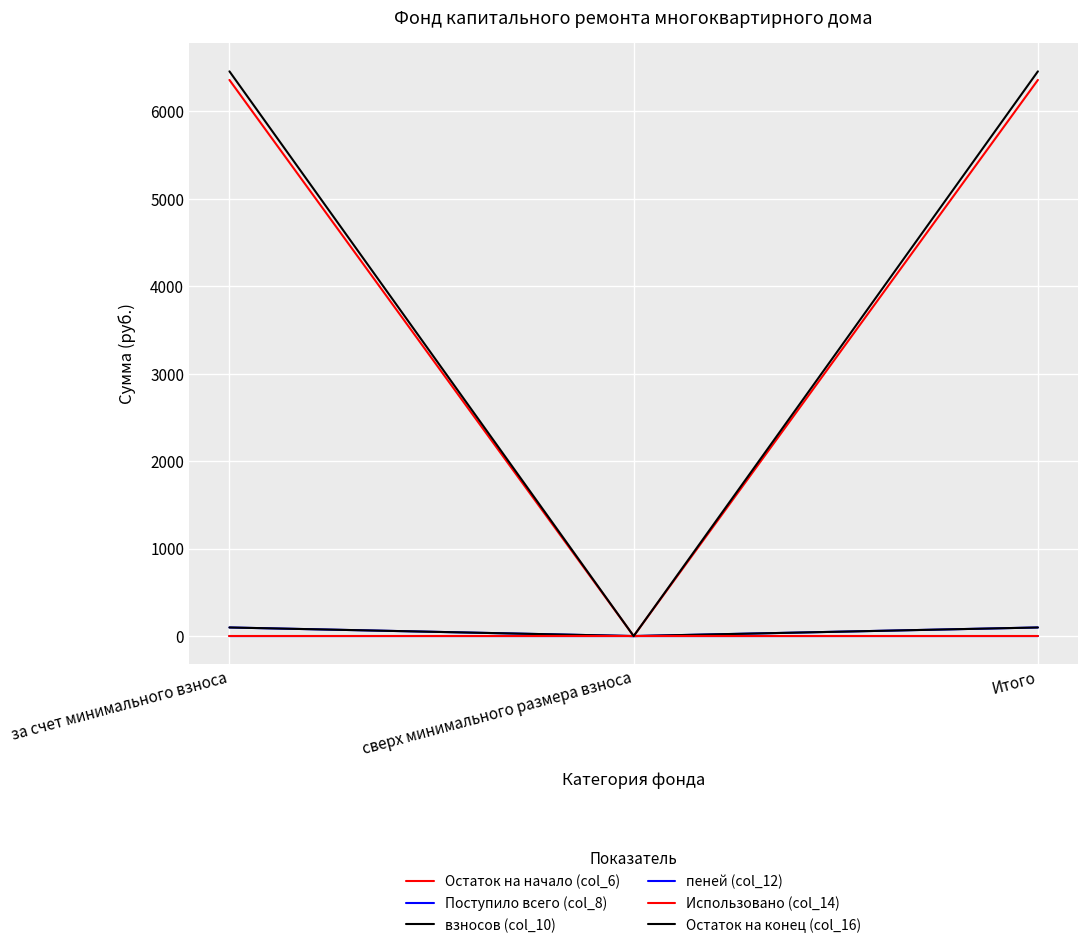

How many lines are shown in the chart?

6